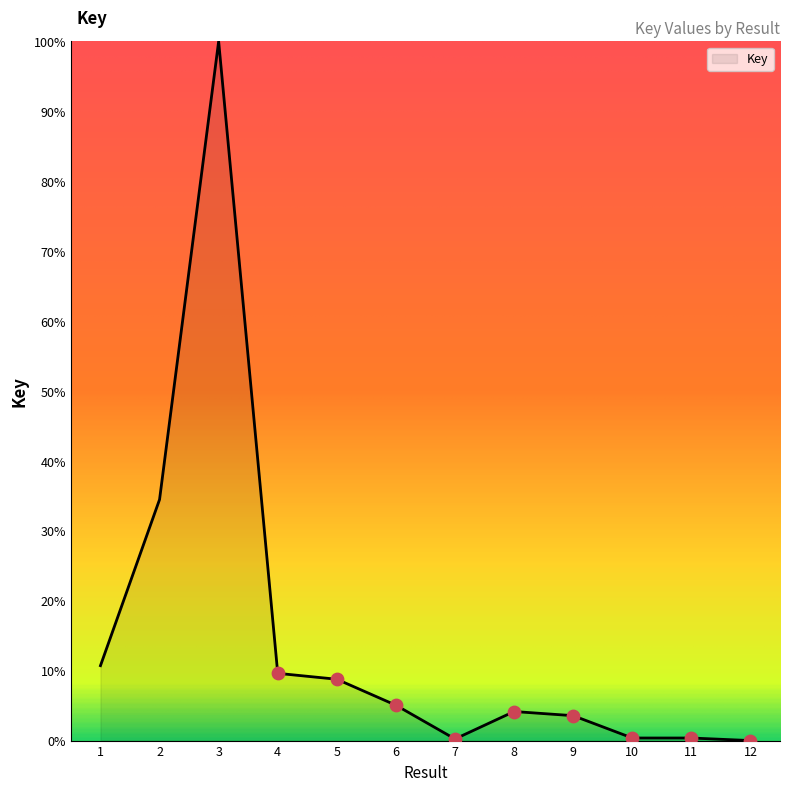

Between 10 and 5, which is larger?

5